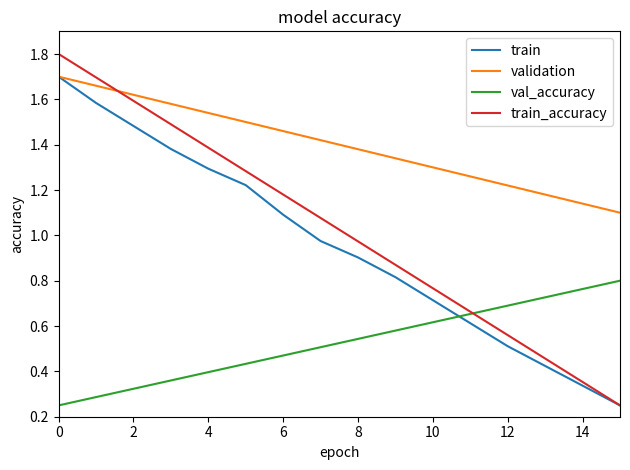

What is the greatest value displayed?

1.8